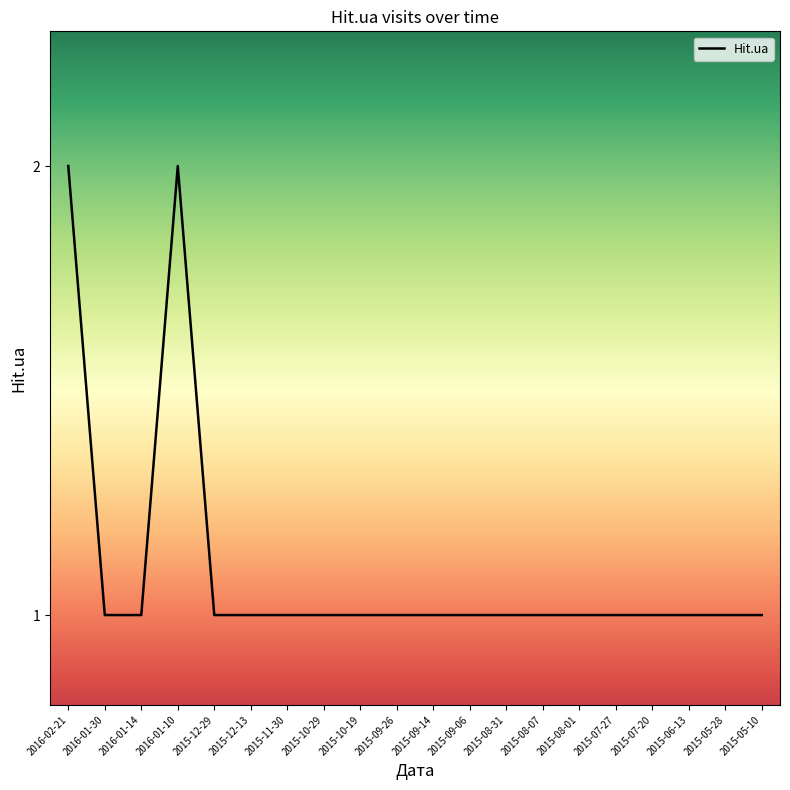

Approximately how many times larger is the value at 2015-08-31 compared to 2016-01-30?

1.0